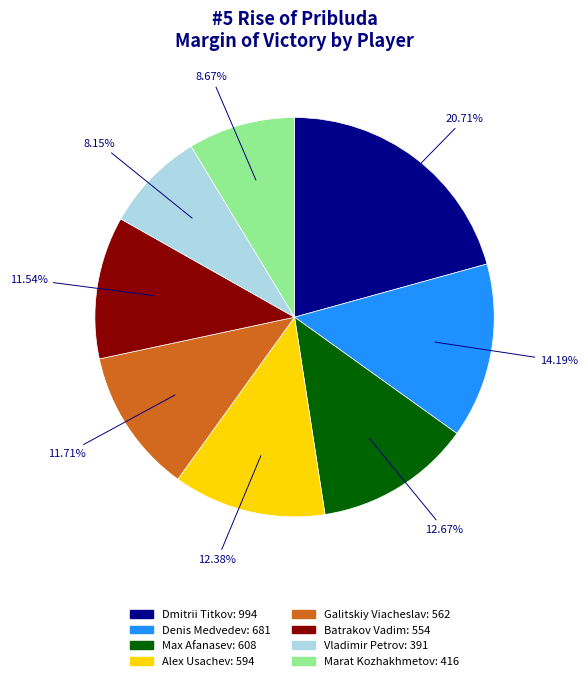

To the nearest percent, what percentage of the pie is Galitskiy Viacheslav?

12%